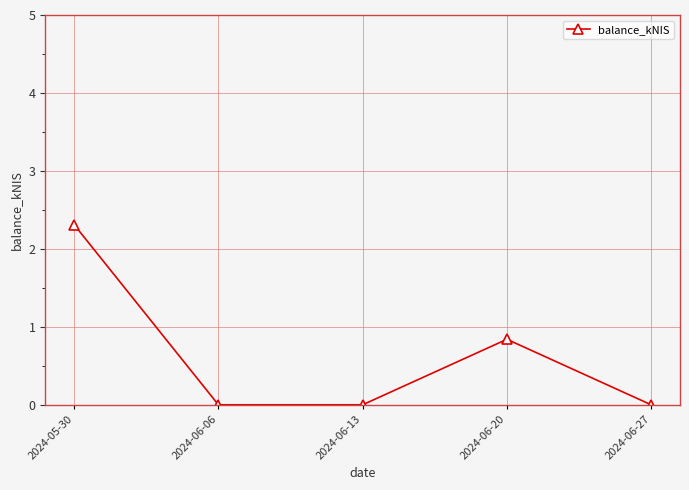

What is the greatest value displayed?

2.3